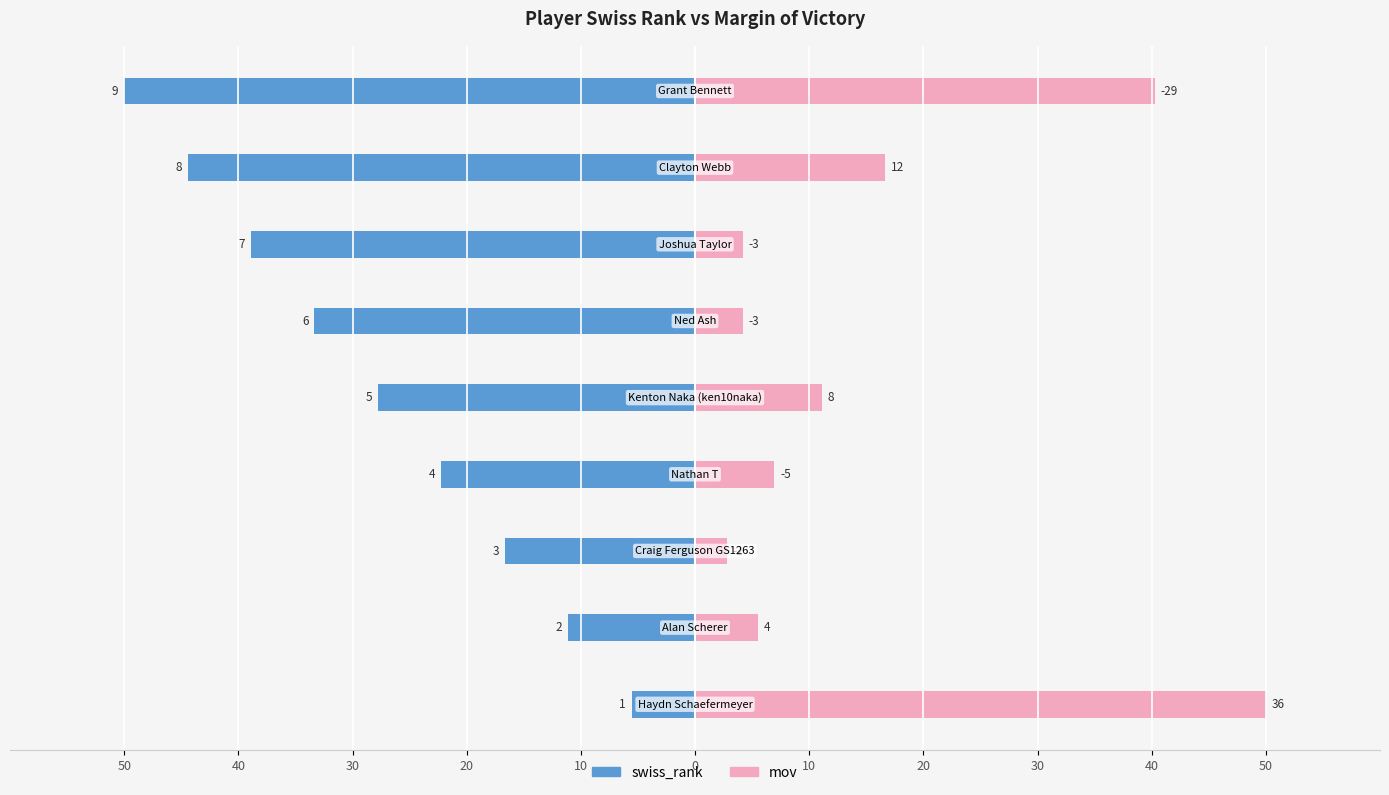

What is the label of the 4th bar from the left?

20